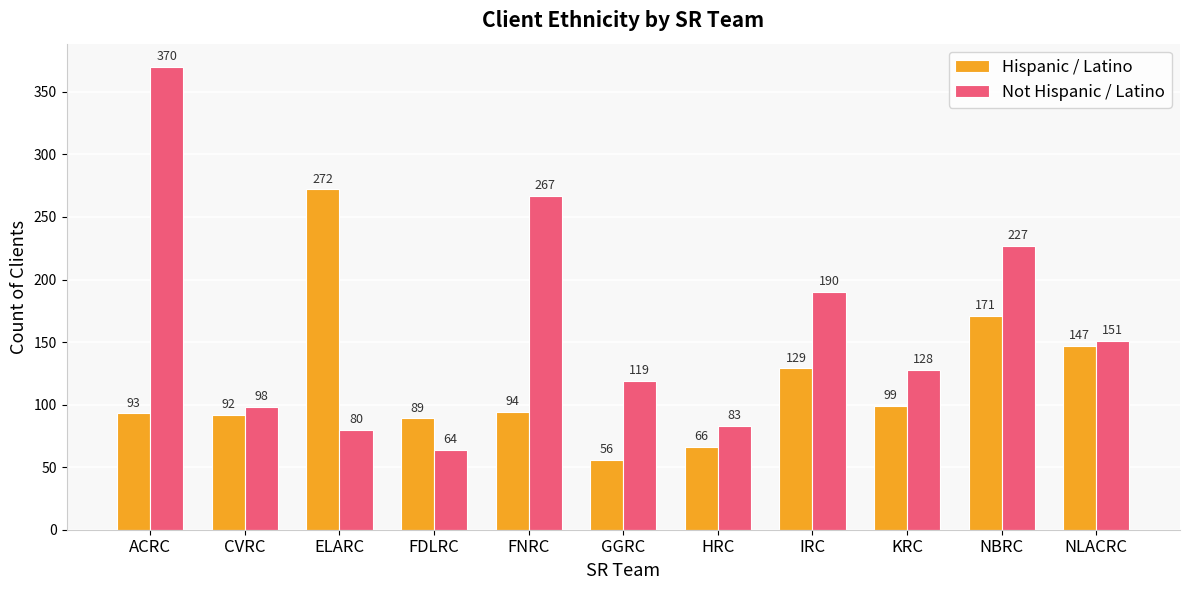

At which label does Not Hispanic / Latino reach its peak?

ACRC